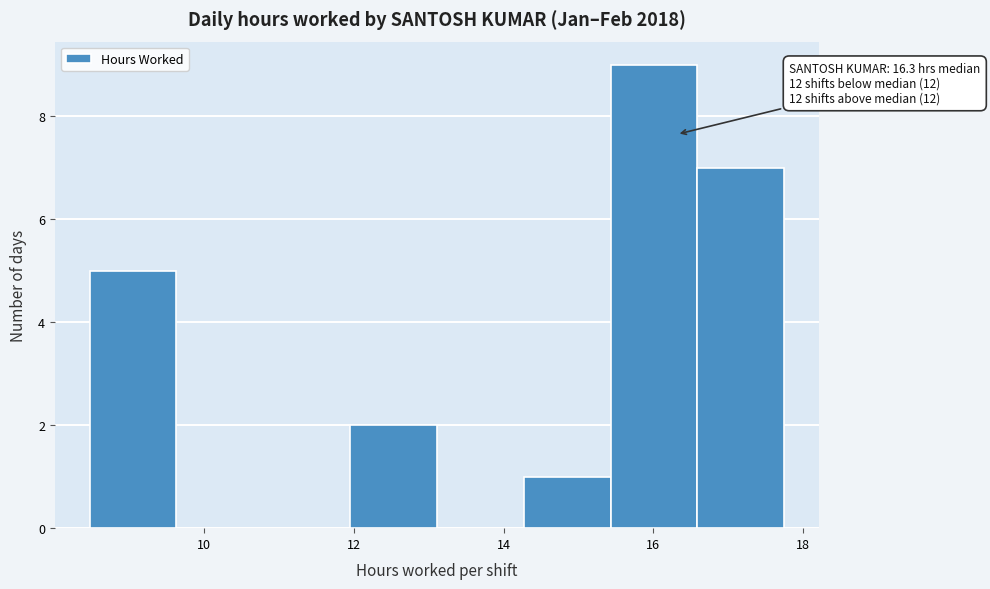

Which range on the x-axis has the tallest bar?

15.4 to 16.6